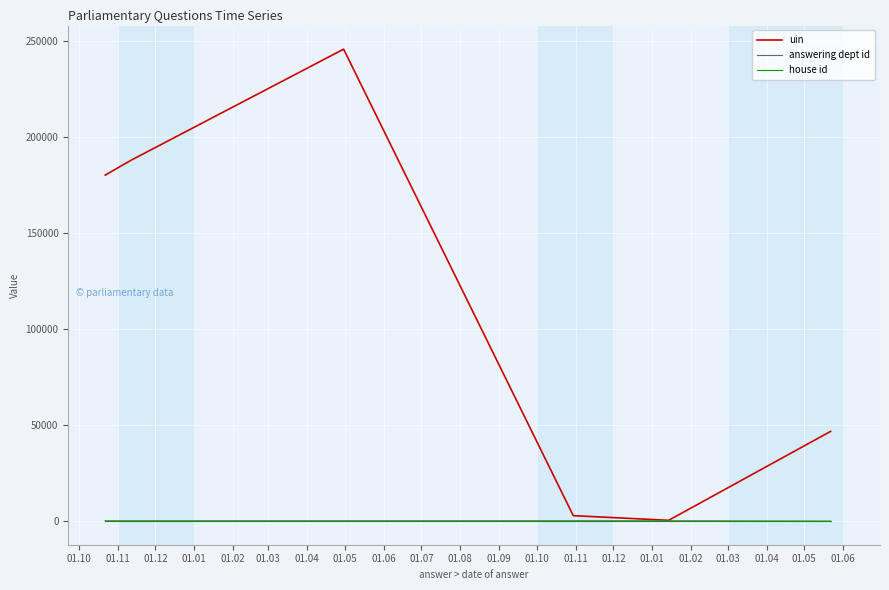

Is it true that answering dept id equals 201 at 01.05?

True